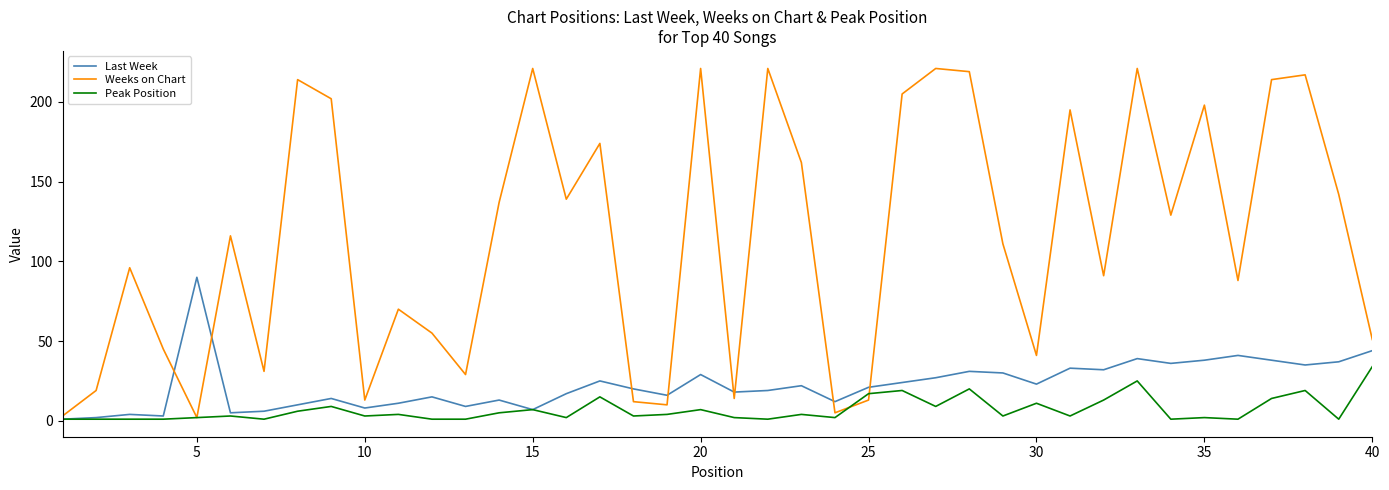

In Weeks on Chart, how many points are lower than both neighbors (excluding endpoints)?

12